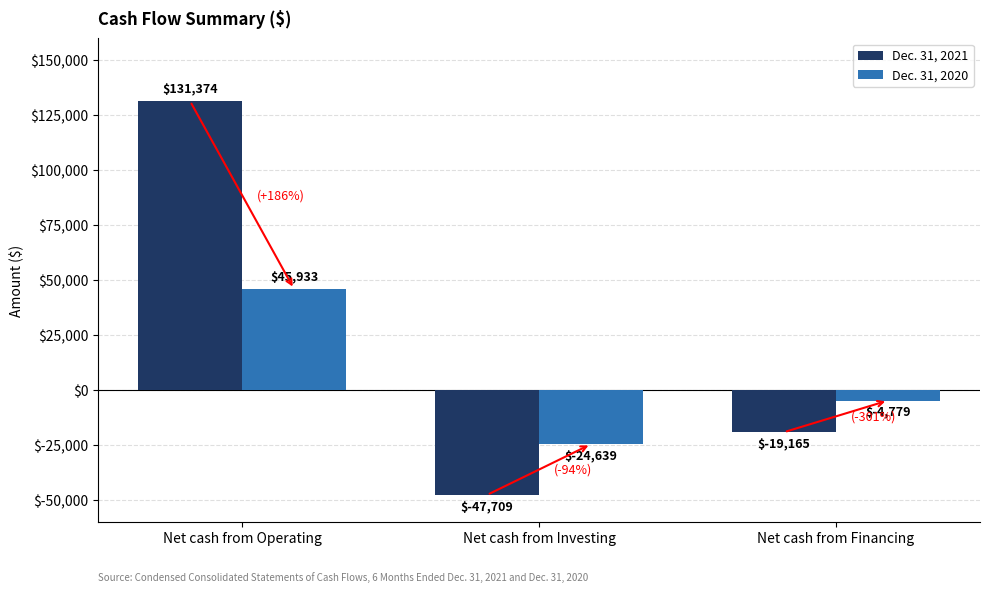

Rank the categories by Dec. 31, 2020 value from highest to lowest.

Net cash from Operating, Net cash from Financing, Net cash from Investing